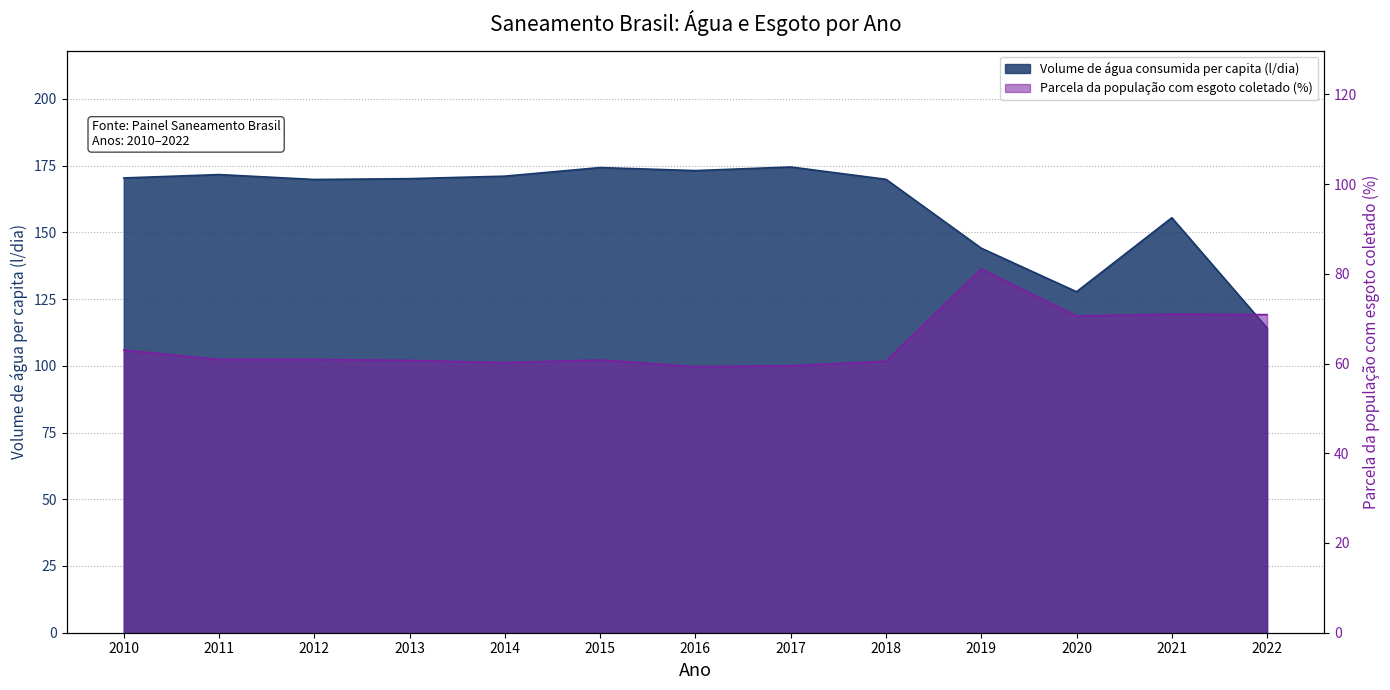

What is the sum of the Volume de água consumida per capita (l/dia) values at 2012 and 2014?

340.8